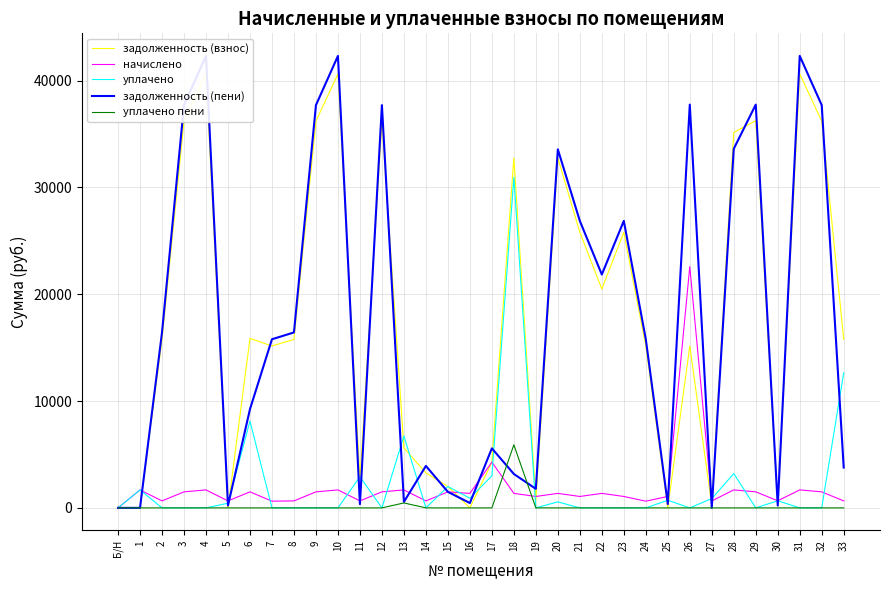

Is the value of задолженность (взнос) at 16 greater than the value of начислено at 11?

No